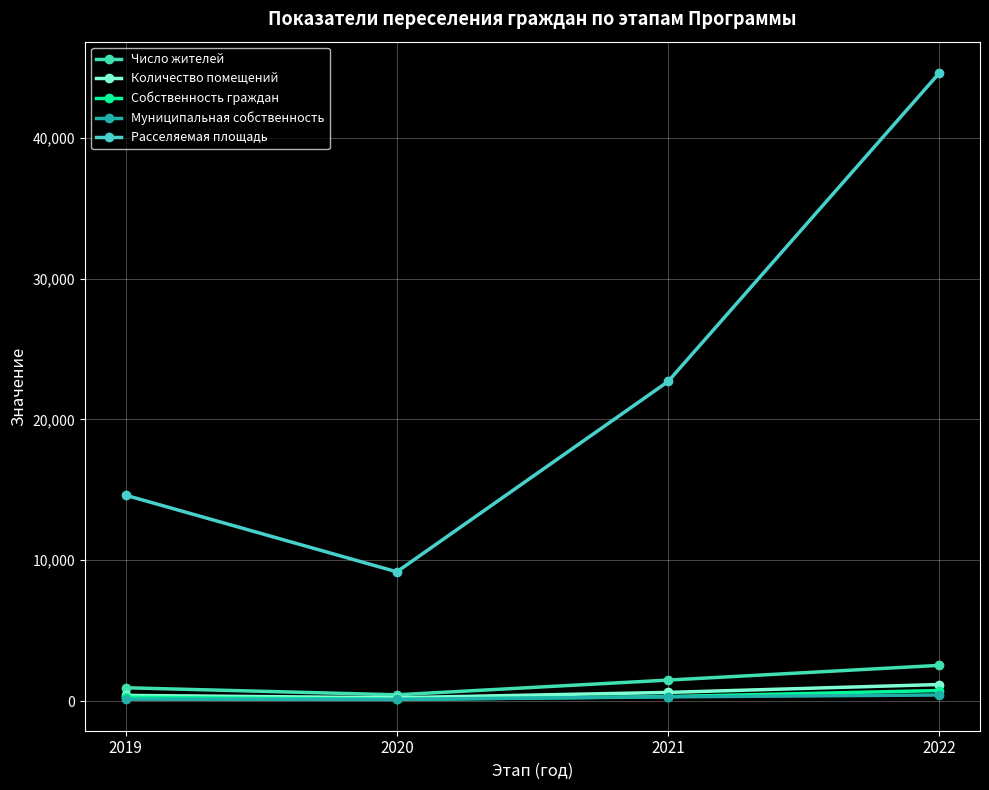

Reading left to right, extract all data points from this chart.

Число жителей: 2019=944.0	2020=442.0	2021=1488.0	2022=2534.0
Количество помещений: 2019=401.0	2020=233.0	2021=613.0	2022=1174.0
Собственность граждан: 2019=269.0	2020=116.0	2021=316.0	2022=745.0
Муниципальная собственность: 2019=132.0	2020=117.0	2021=297.0	2022=429.0
Расселяемая площадь: 2019=14619.0	2020=9176.6	2021=22694.3	2022=44605.3